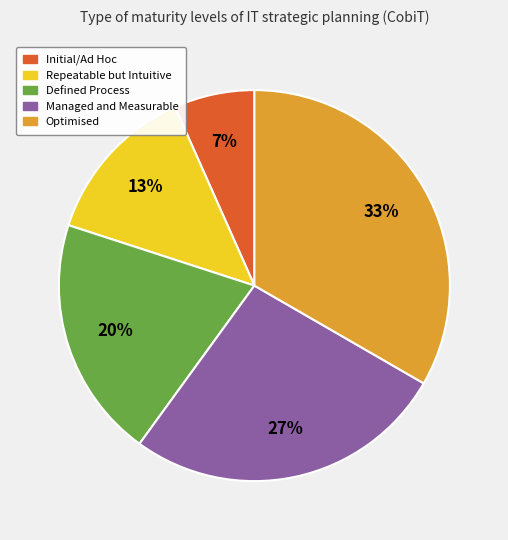

Is there a majority slice in this chart?

No